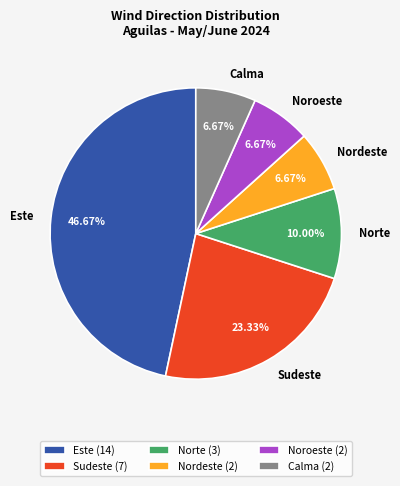

Is Sudeste the majority of the pie?

No